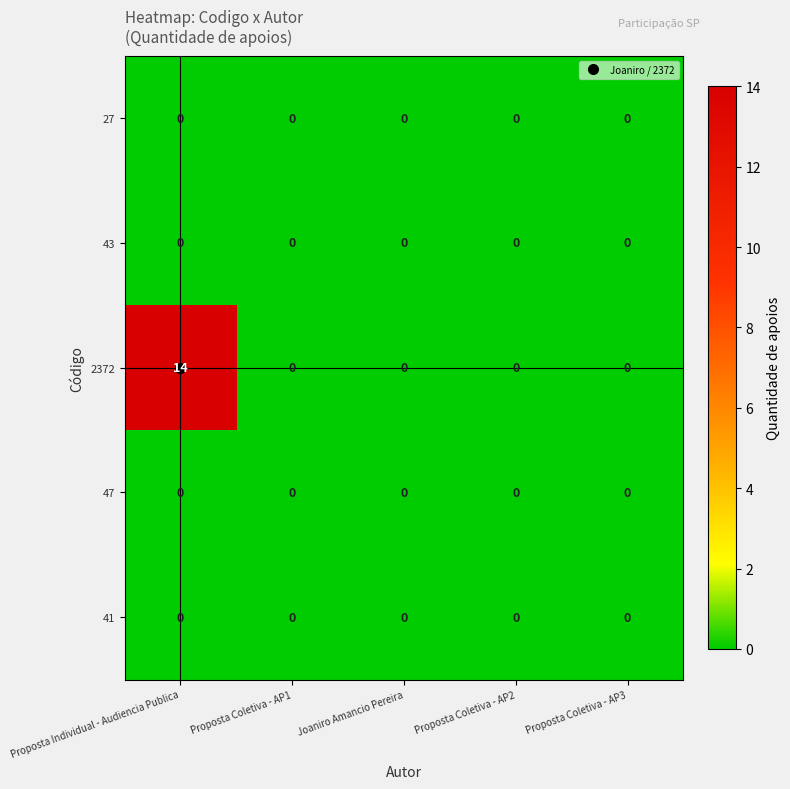

Count the number of categories in the chart.

5